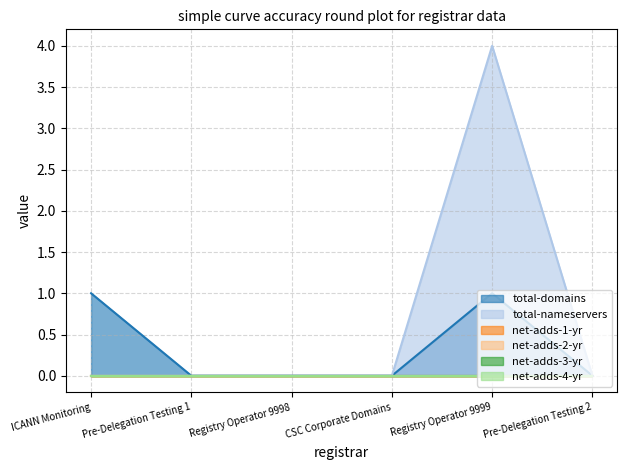

True or false: total-nameservers has a value of 4 at Registry Operator 9999.

True